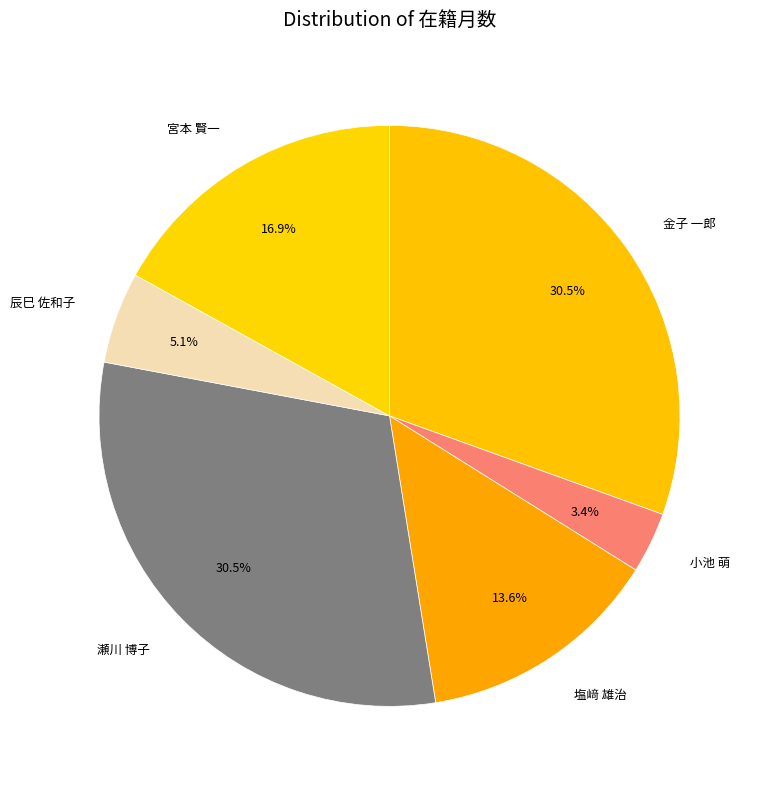

Does 瀬川 博子 represent more than half of the total?

No